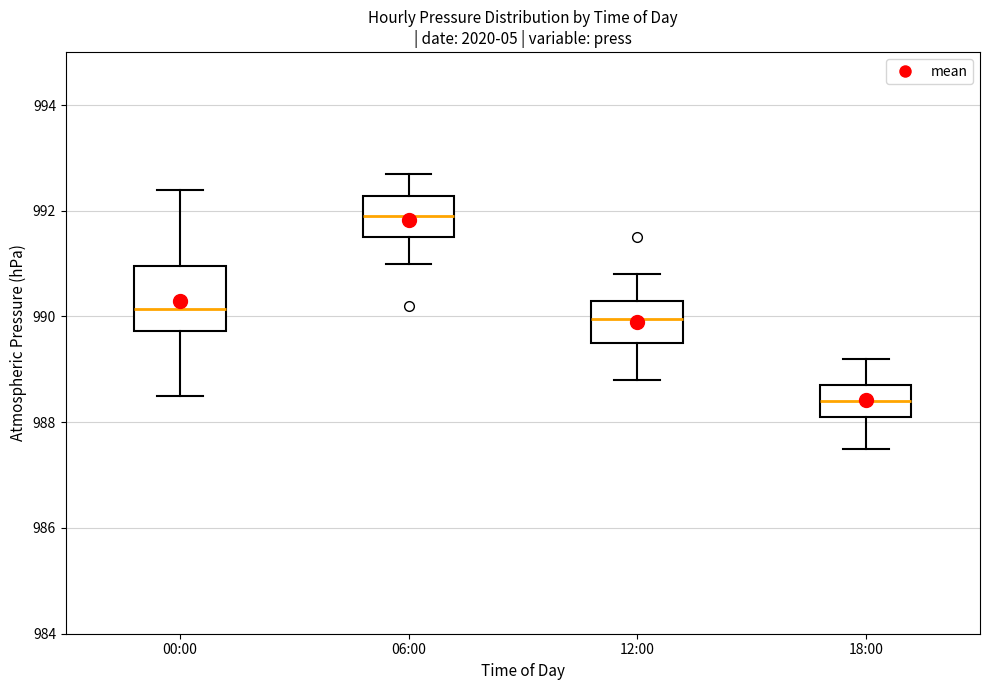

Which box has the lowest median line?

18:00